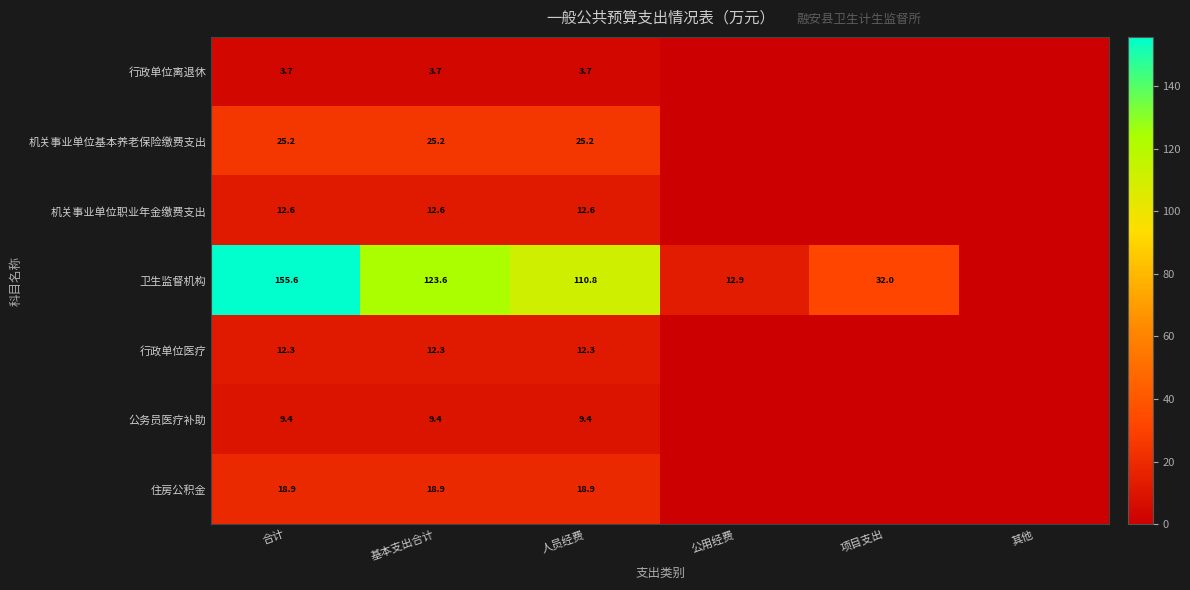

What is the difference between the 卫生监督机构 values at 人员经费 and 基本支出合计?

12.8